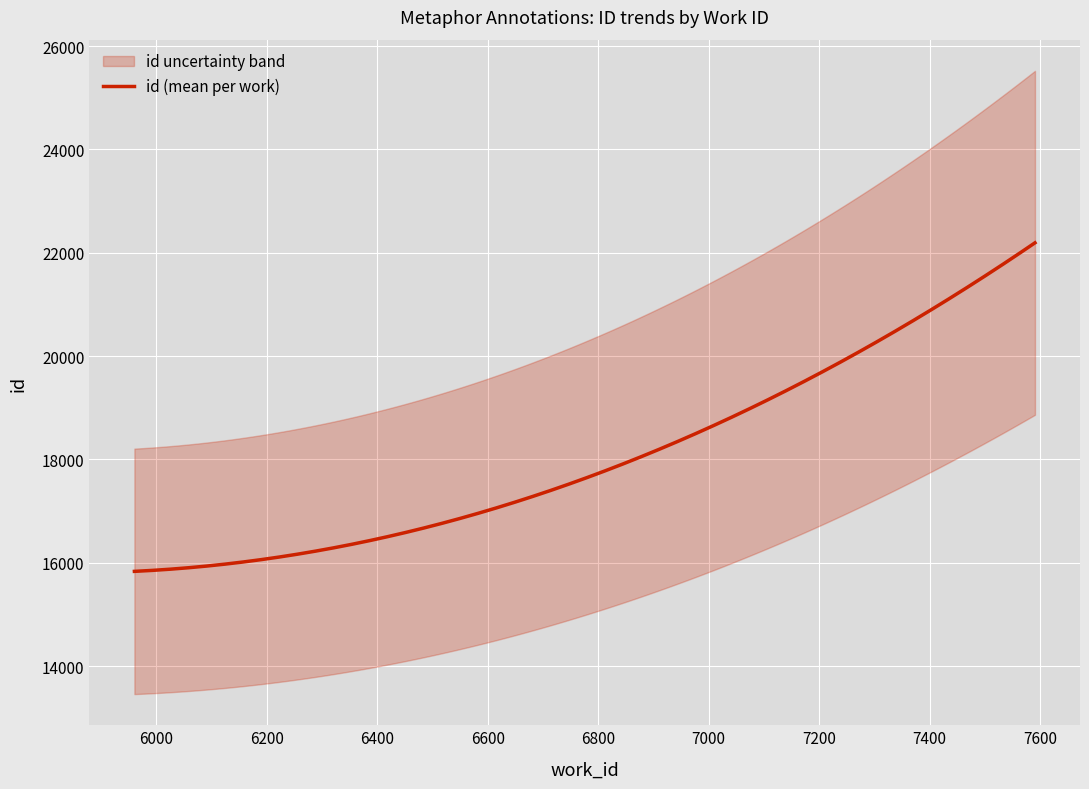

Reading right to left, what are all the values shown in this chart?

22193	19433	15834	15833